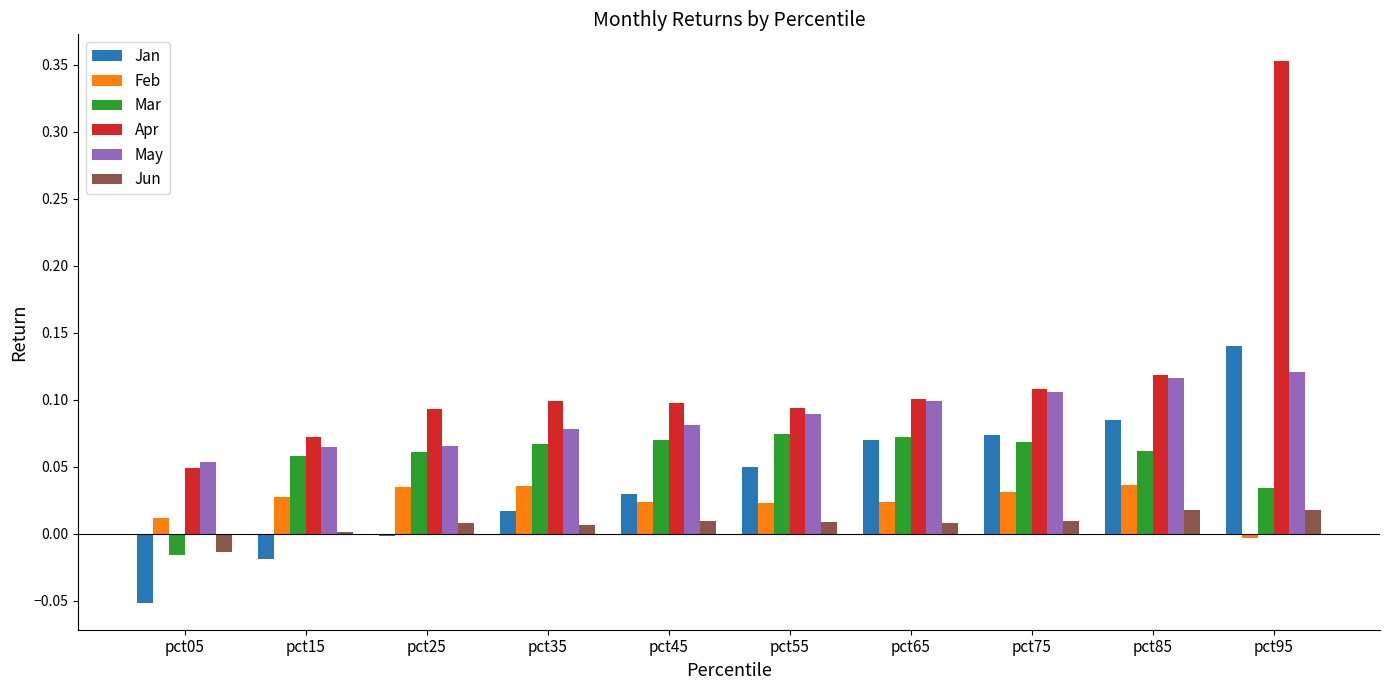

The value of May at pct05 is 0.0. True or false?

False